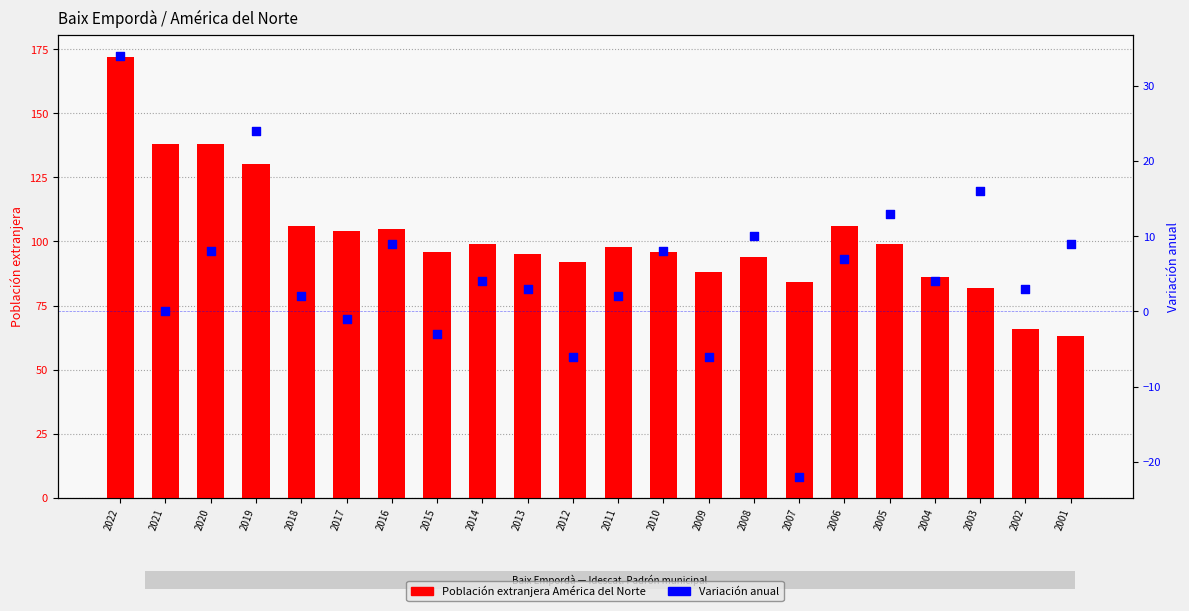

At which category is the sum across all series the highest?

2022